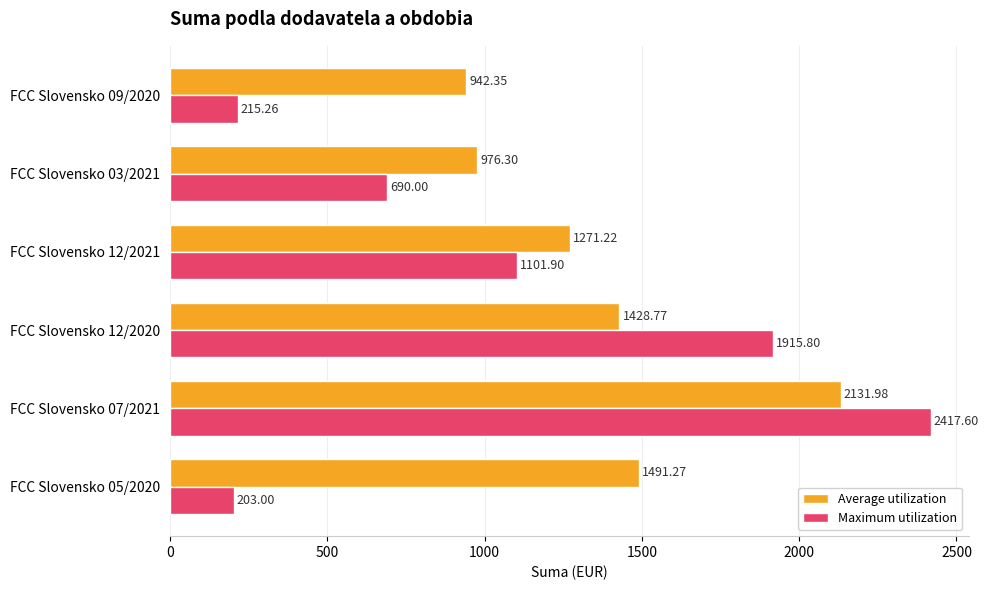

Which series has the widest spread of values?

Maximum utilization